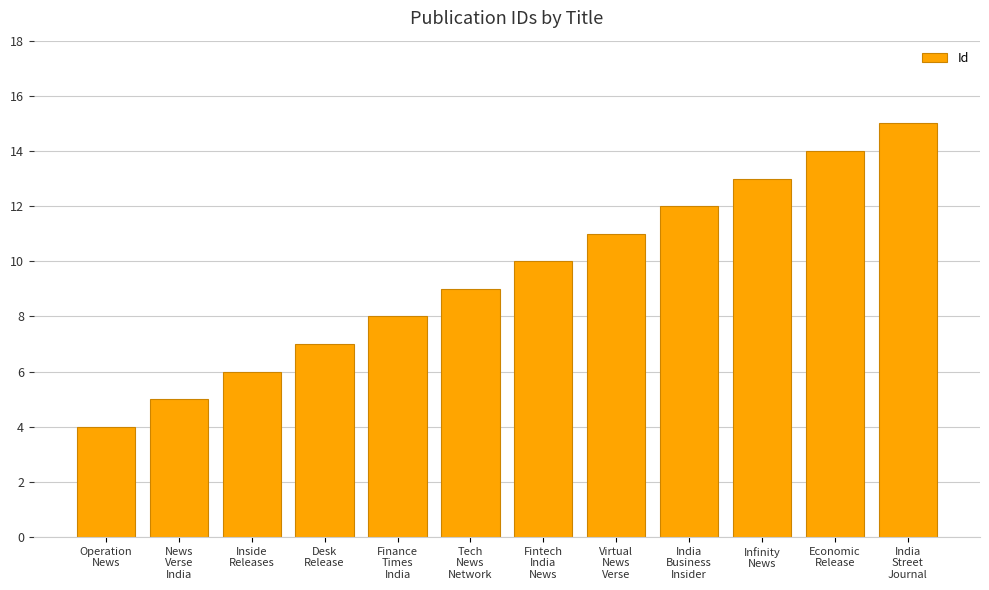

List the labels in order of value, smallest first.

Operation
News, News
Verse
India, Inside
Releases, Desk
Release, Finance
Times
India, Tech
News
Network, Fintech
India
News, Virtual
News
Verse, India
Business
Insider, Infinity
News, Economic
Release, India
Street
Journal